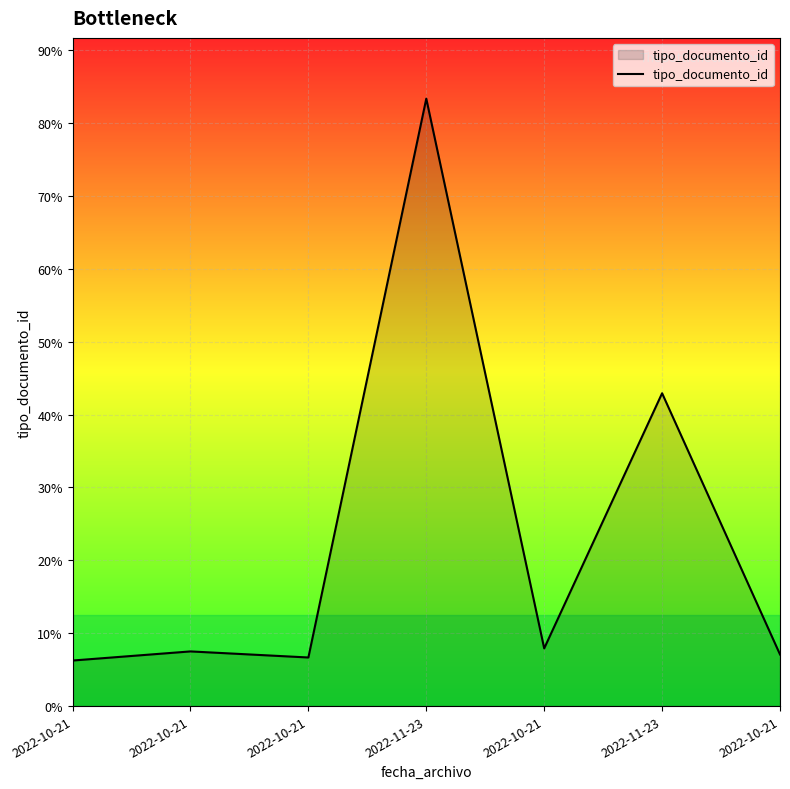

Is this an area chart (filled region under the line)?

Yes